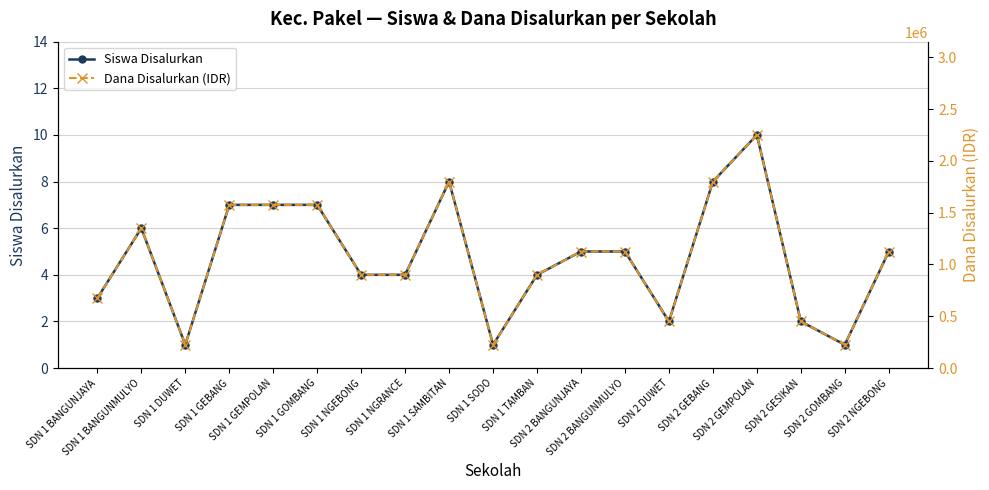

List the labels in order of Dana Disalurkan (IDR) value, largest first.

SDN 2 GEMPOLAN, SDN 1 SAMBITAN, SDN 2 GEBANG, SDN 1 GEBANG, SDN 1 GEMPOLAN, SDN 1 GOMBANG, SDN 1 BANGUNMULYO, SDN 2 BANGUNJAYA, SDN 2 BANGUNMULYO, SDN 2 NGEBONG, SDN 1 NGEBONG, SDN 1 NGRANCE, SDN 1 TAMBAN, SDN 1 BANGUNJAYA, SDN 2 DUWET, SDN 2 GESIKAN, SDN 1 DUWET, SDN 1 SODO, SDN 2 GOMBANG